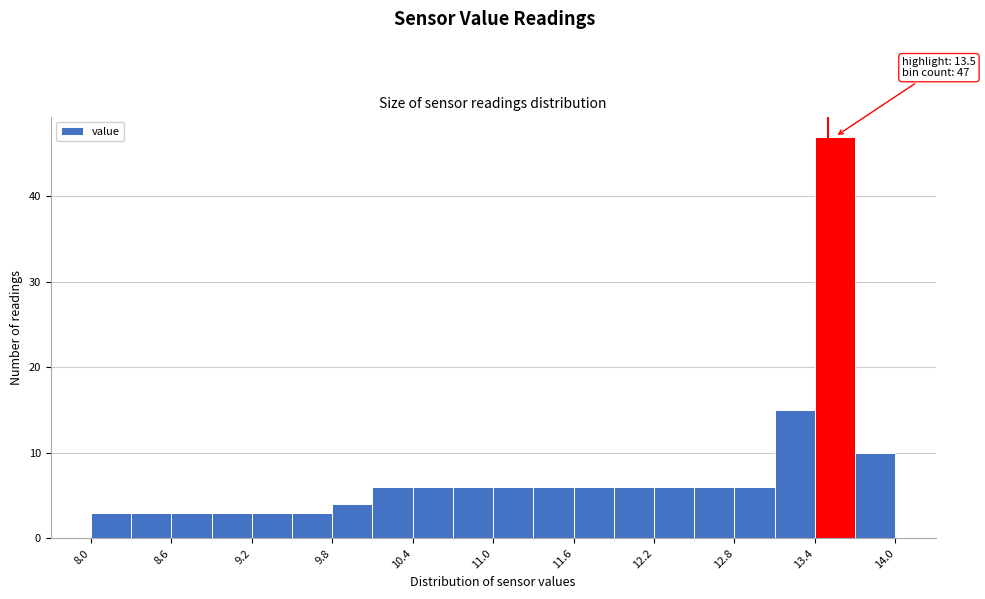

Around what value on the x-axis is the tallest bar? Give the approximate position of its centre, as read against the axis.

13.6